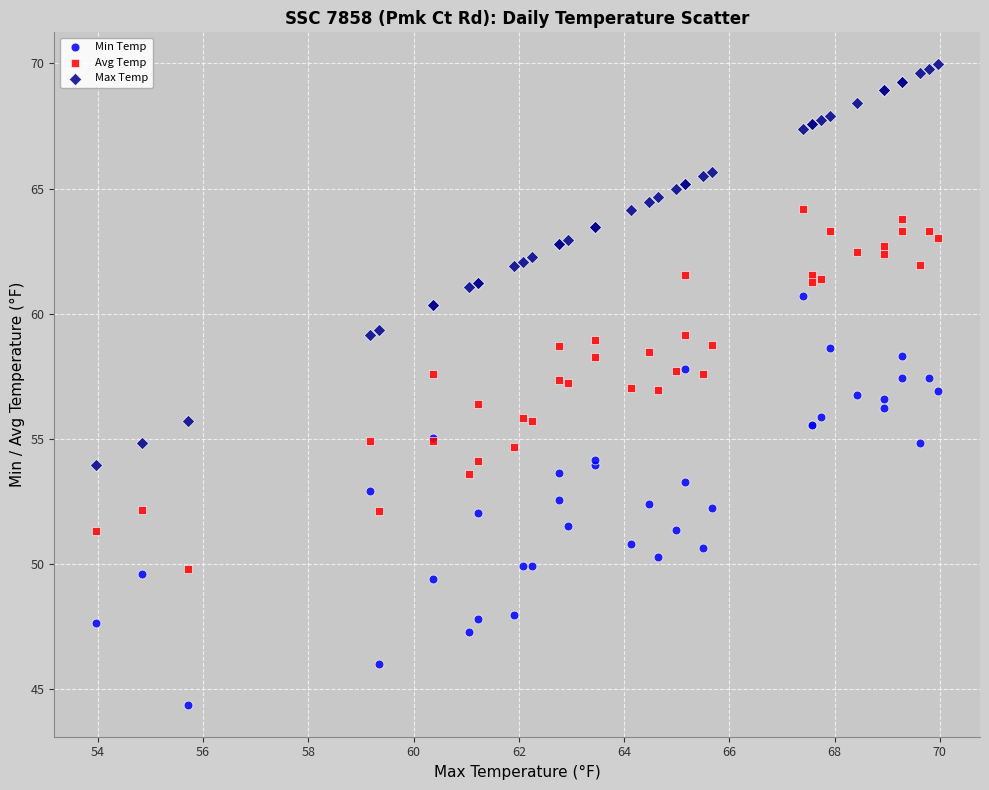

Which series reaches the maximum Y coordinate?

Max Temp